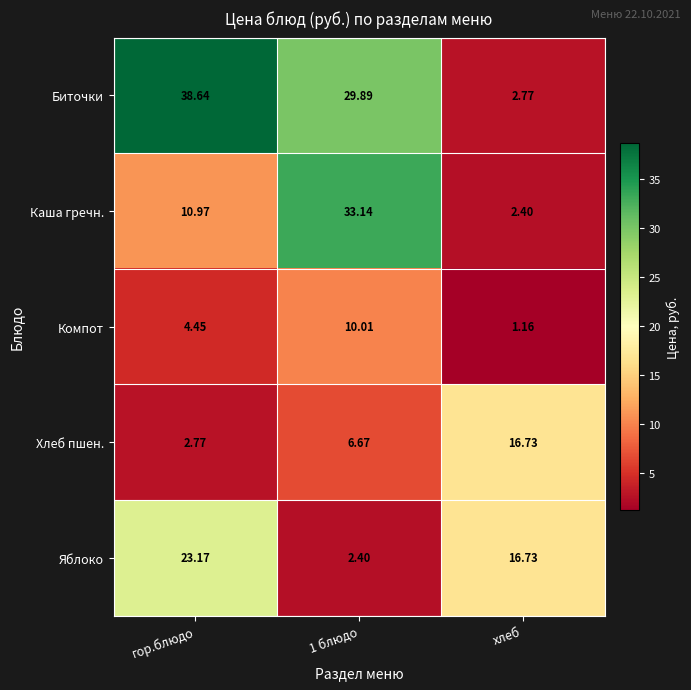

How many data points does each series have?

3